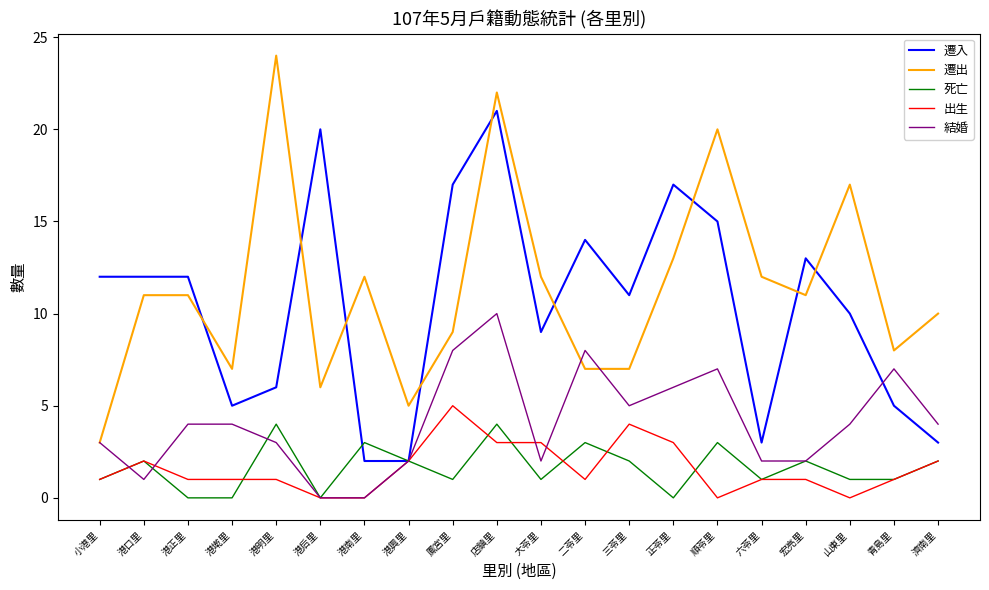

Which label corresponds to the largest value in the chart?

港明里